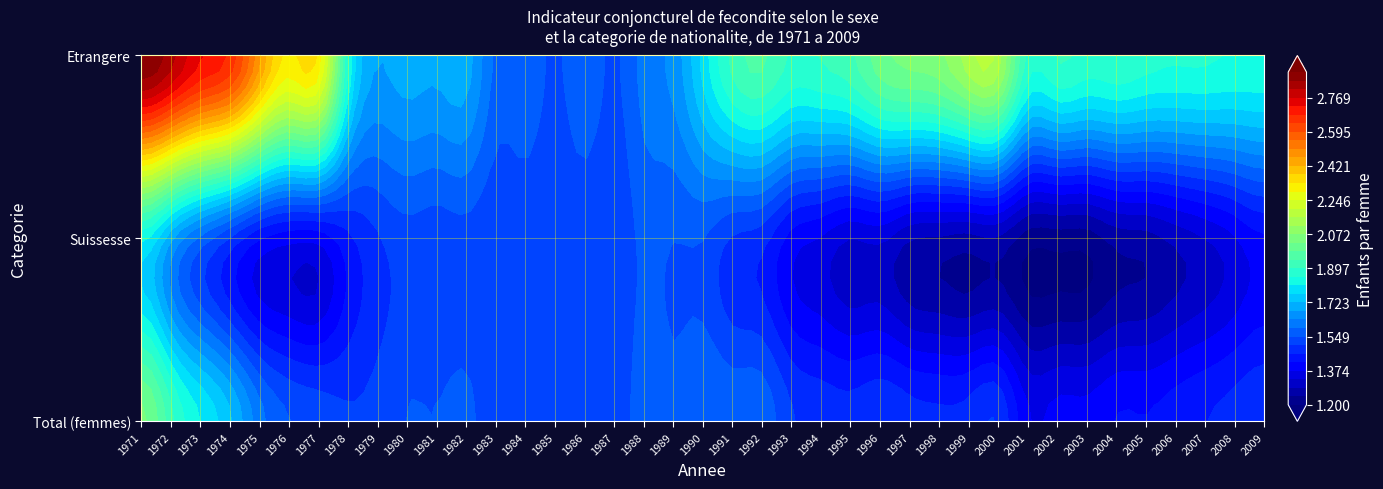

Is the value of Total (femmes) at 1985 greater than the value of Suissesse at 2006?

Yes